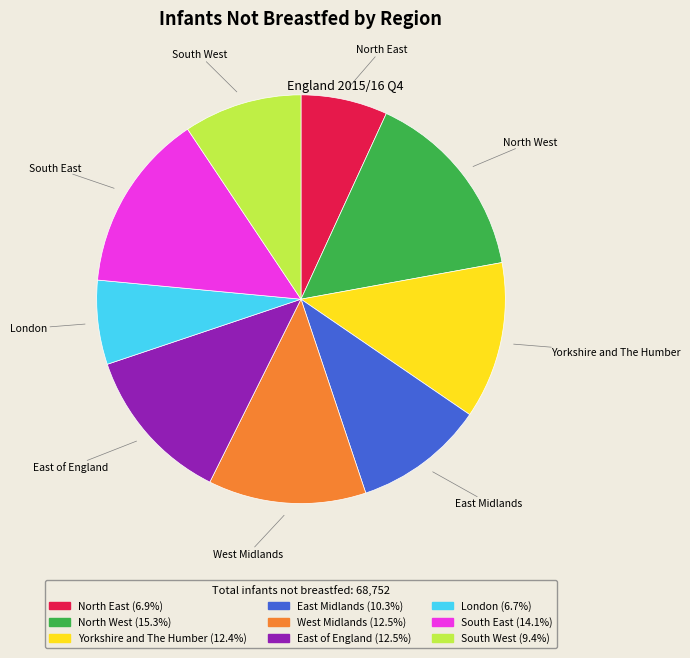

Does London account for over 50% of the chart?

No